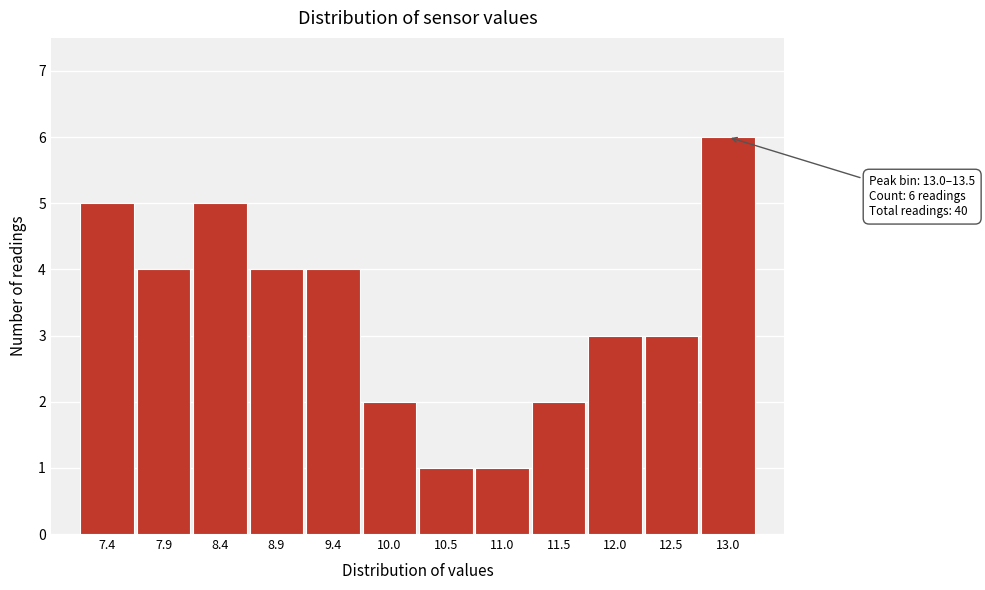

Reading left to right, list all the values displayed in this chart.

7.4=5	7.9=4	8.4=5	8.9=4	9.4=4	10.0=2	10.5=1	11.0=1	11.5=2	12.0=3	12.5=3	13.0=6